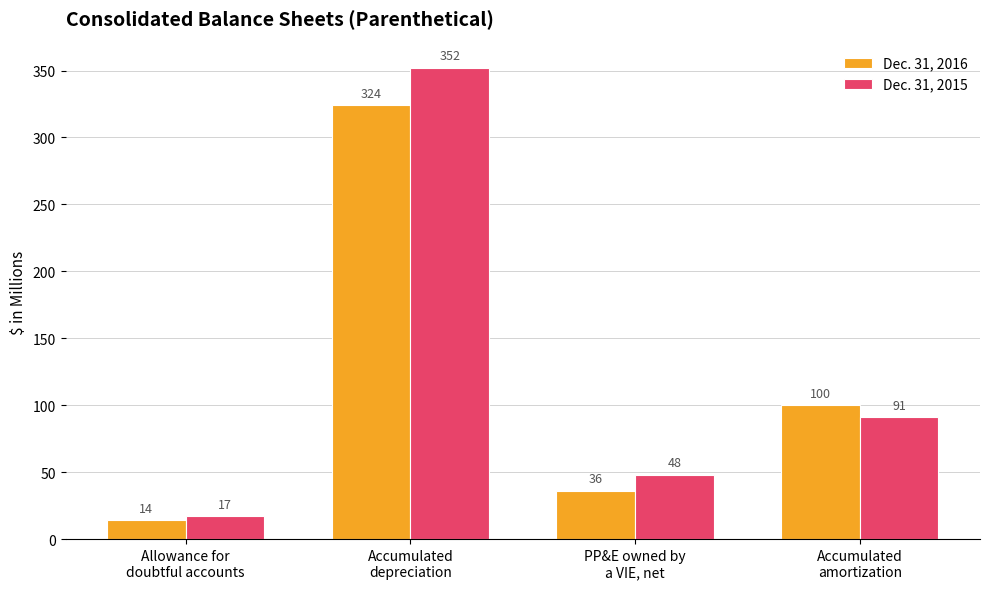

List the labels in order of Dec. 31, 2015 value, smallest first.

Allowance for
doubtful accounts, PP&E owned by
a VIE, net, Accumulated
amortization, Accumulated
depreciation